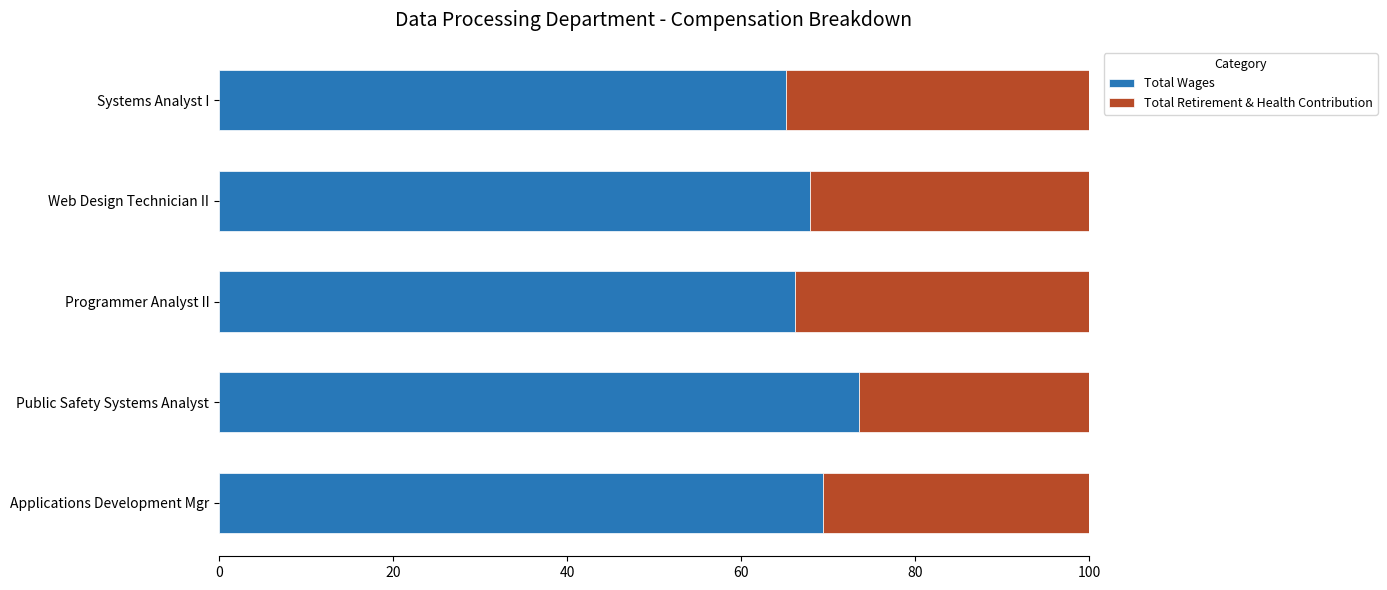

At which label does Total Wages reach its peak?

Public Safety Systems Analyst